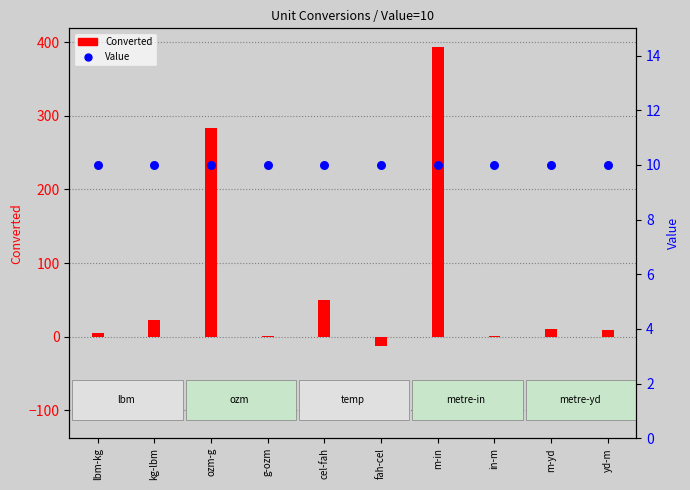

At how many categories does at least one series exceed 142?

2